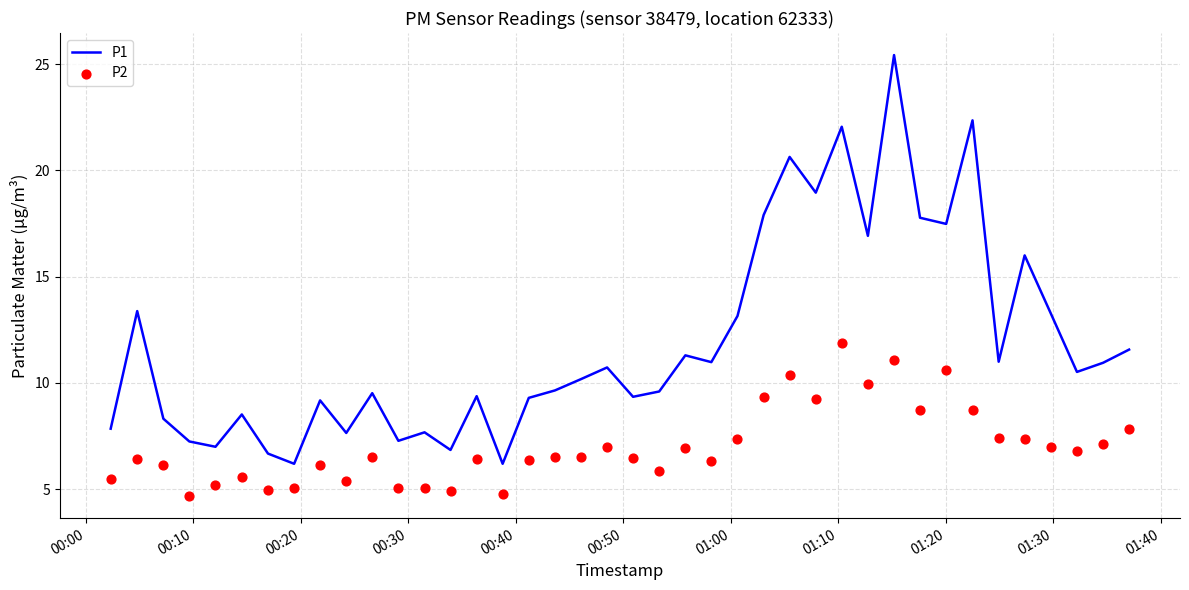

What is the maximum value for P1?

25.4